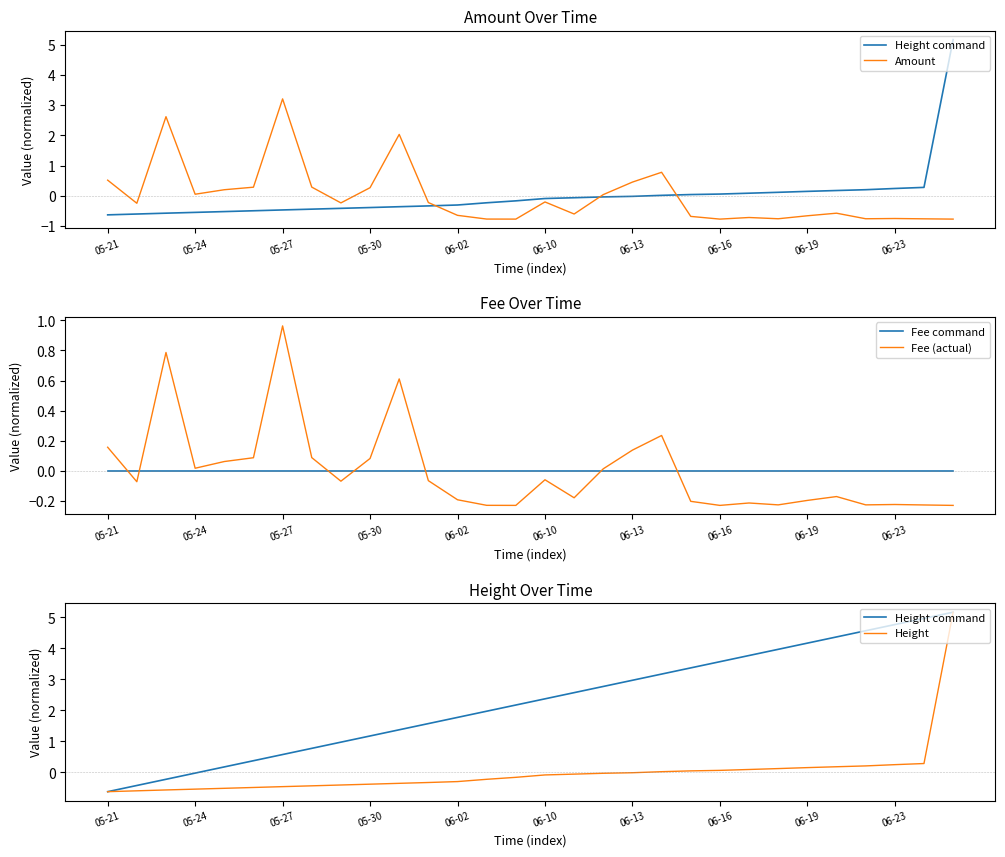

Is it true that Fee (actual) equals -0.0 at 06-10?

False